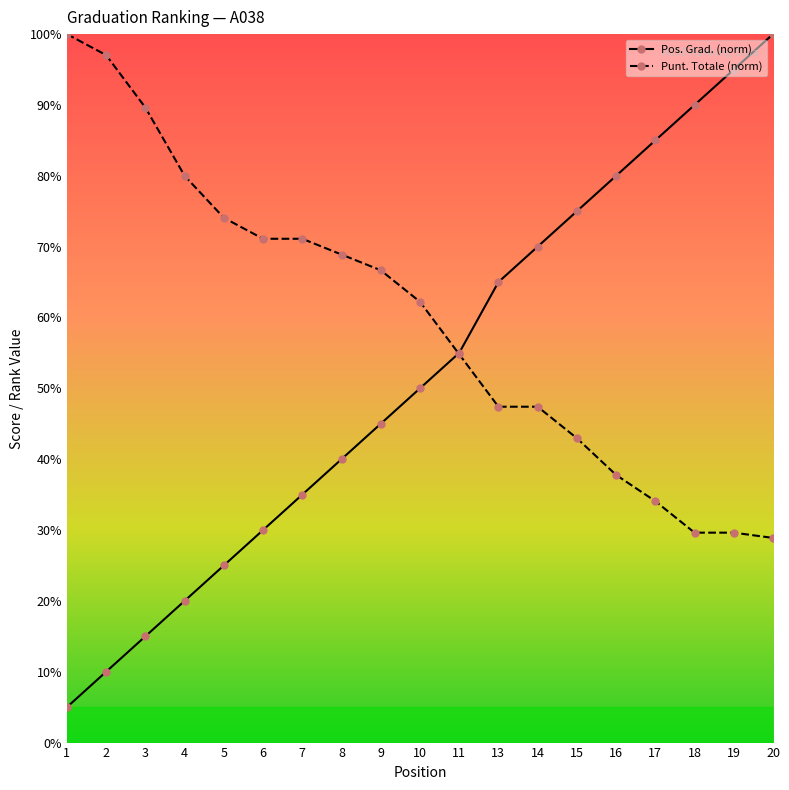

Reading right to left, transcribe all the data shown in this chart.

Pos. Grad.: 100.0	95.0	90.0	85.0	80.0	75.0	70.0	65.0	55.0	50.0	45.0	40.0	35.0	30.0	25.0	20.0	15.0	10.0	5.0
Punt. Totale: 28.9	29.6	29.6	34.1	37.8	43.0	47.4	47.4	54.8	62.2	66.7	68.9	71.1	71.1	74.1	80.0	89.6	97.0	100.0